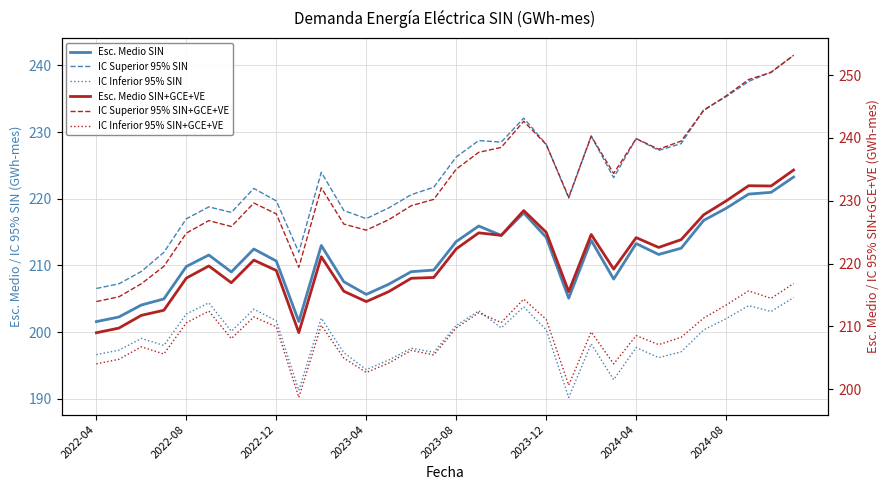

The value of IC Inferior 95% SIN at 23 is 57.8. True or false?

False